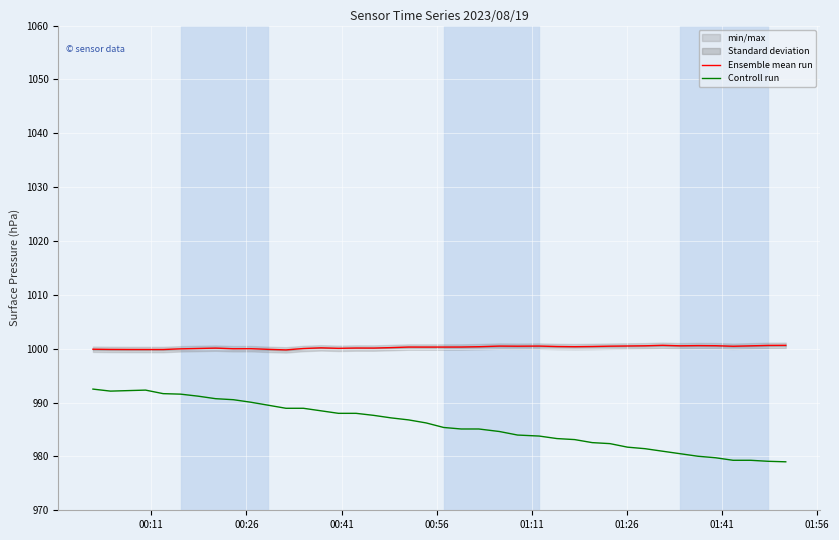

True or false: Ensemble mean run and Controll run intersect in this chart.

False